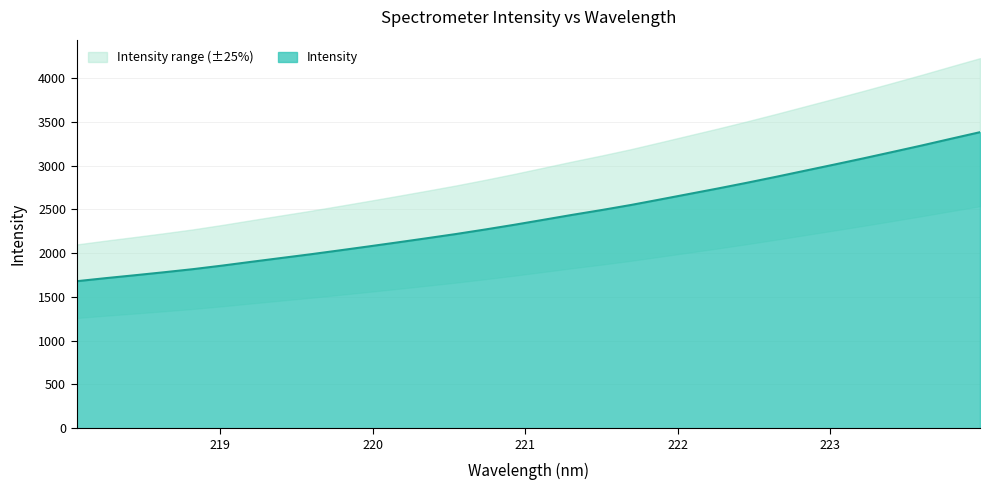

List the labels in order of value, smallest first.

218.0596, 218.2508, 218.442, 218.6332, 218.8244, 219.0156, 219.2067, 219.3979, 219.589, 219.7801, 219.9712, 220.1623, 220.3533, 220.5444, 220.7354, 220.9264, 221.1174, 221.3083, 221.4993, 221.6902, 221.8812, 222.0721, 222.263, 222.4538, 222.6447, 222.8355, 223.0264, 223.2172, 223.408, 223.5987, 223.7895, 223.9802